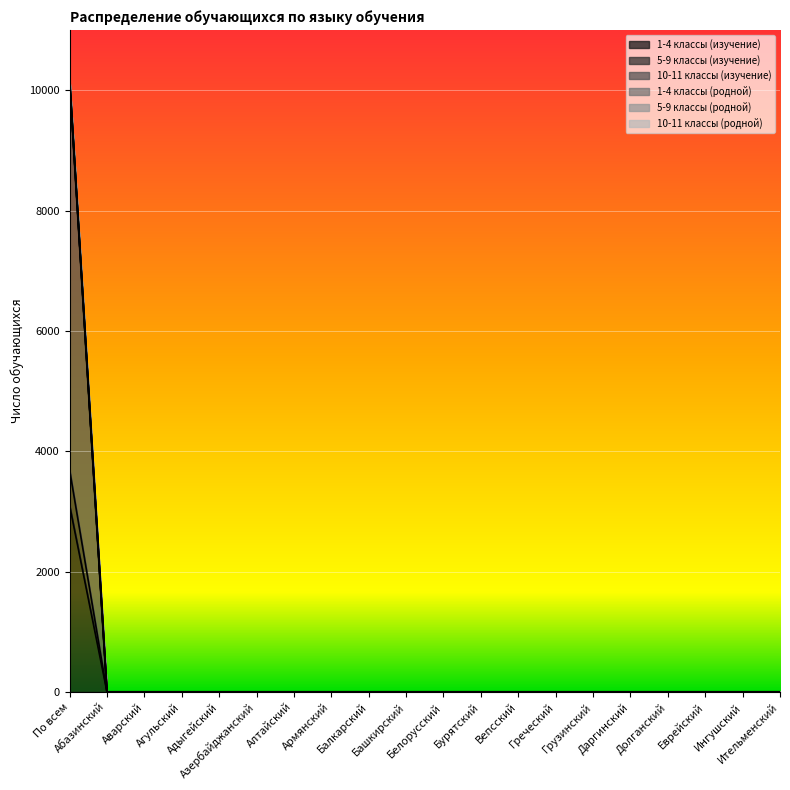

True or false: 1-4 классы (изучение) and 5-9 классы (изучение) intersect in this chart.

False